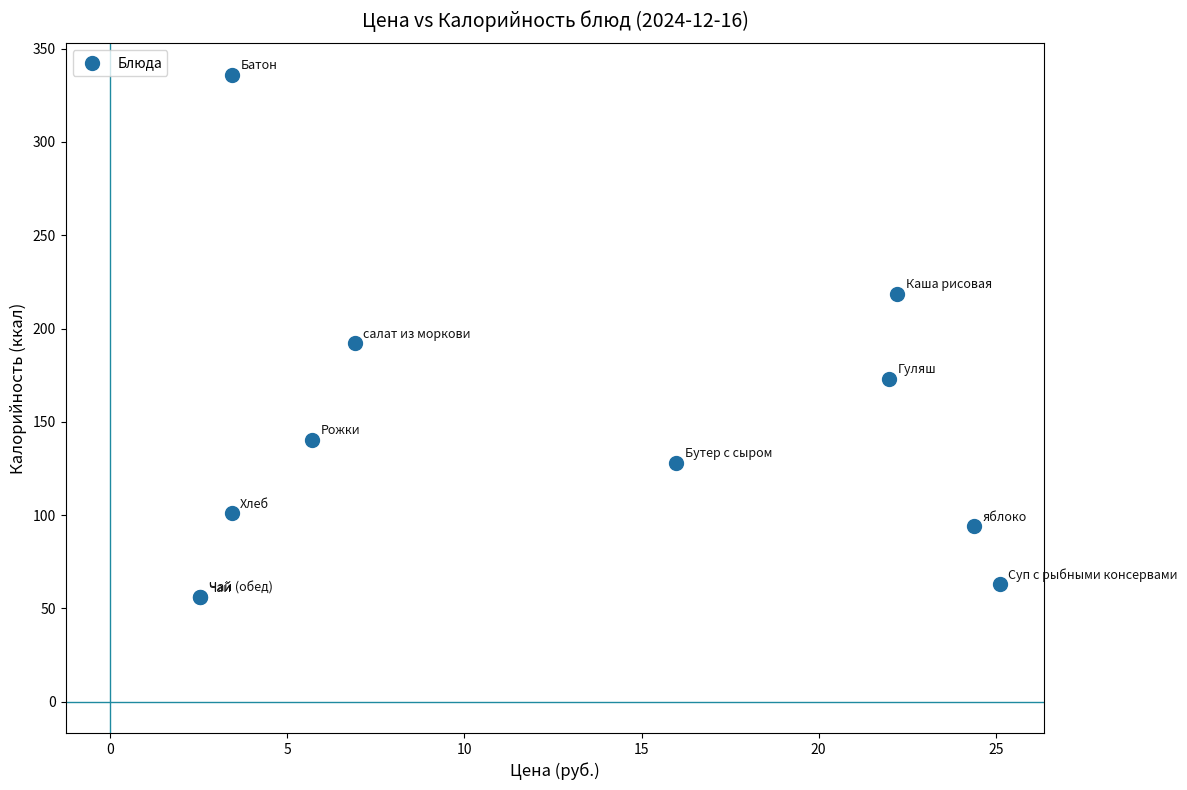

What Y value in the scatter plot is closest to 196?

192.0